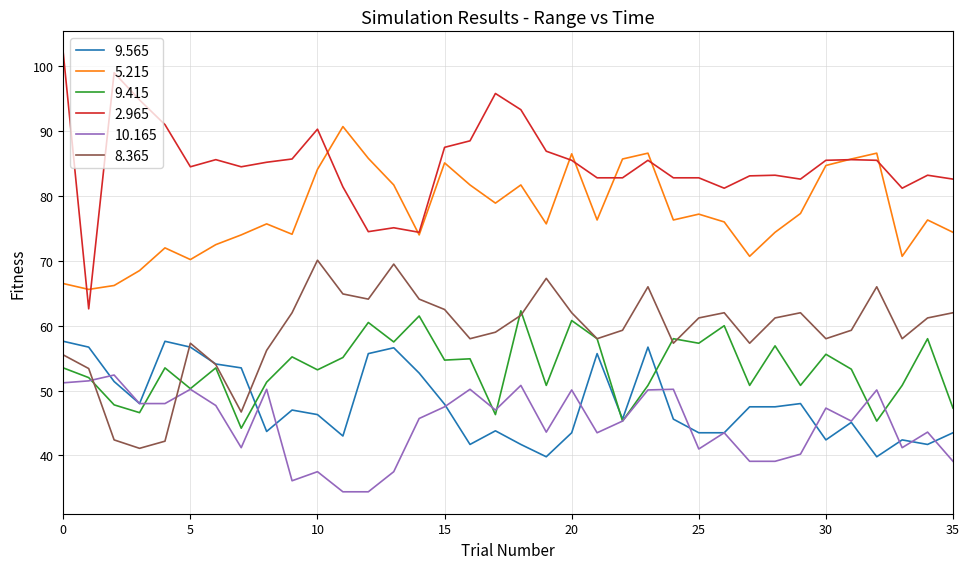

True or false: 5.215 and 9.565 intersect in this chart.

False